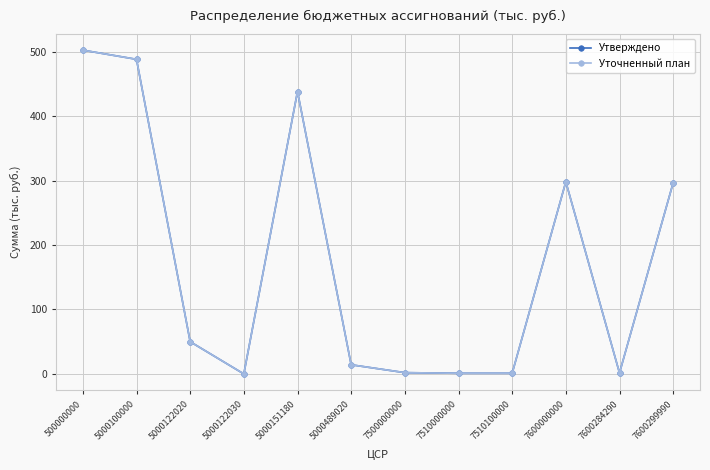

Reading left to right, what are all the values shown in this chart?

Утверждено: 500000000=502.2	5000100000=488.0	5000122020=50.0	5000122030=0.0	5000151180=438.0	5000489020=14.2	7500000000=2.0	7510000000=1.0	7510100000=1.0	7600000000=298.0	7600284290=1.5	7600299990=296.5
Уточненный план: 500000000=502.2	5000100000=488.0	5000122020=50.0	5000122030=0.0	5000151180=438.0	5000489020=14.2	7500000000=2.0	7510000000=1.0	7510100000=1.0	7600000000=298.0	7600284290=1.5	7600299990=296.5